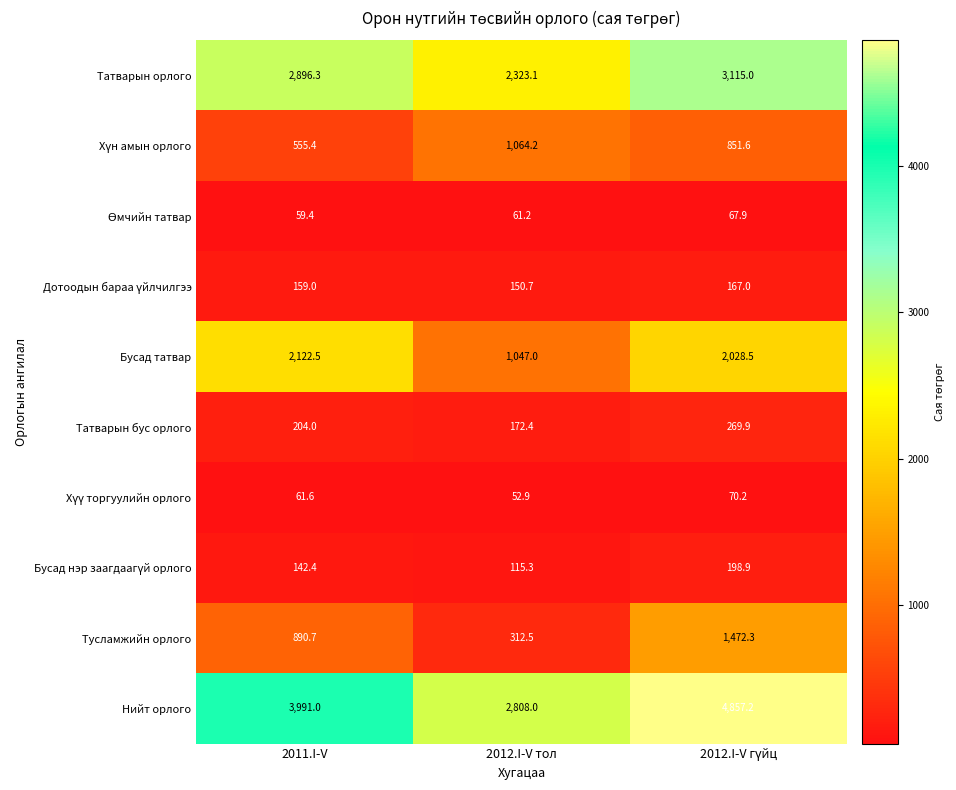

Between 2011.I-V and 2012.I-V тол, which series saw the biggest shift?

Нийт орлого